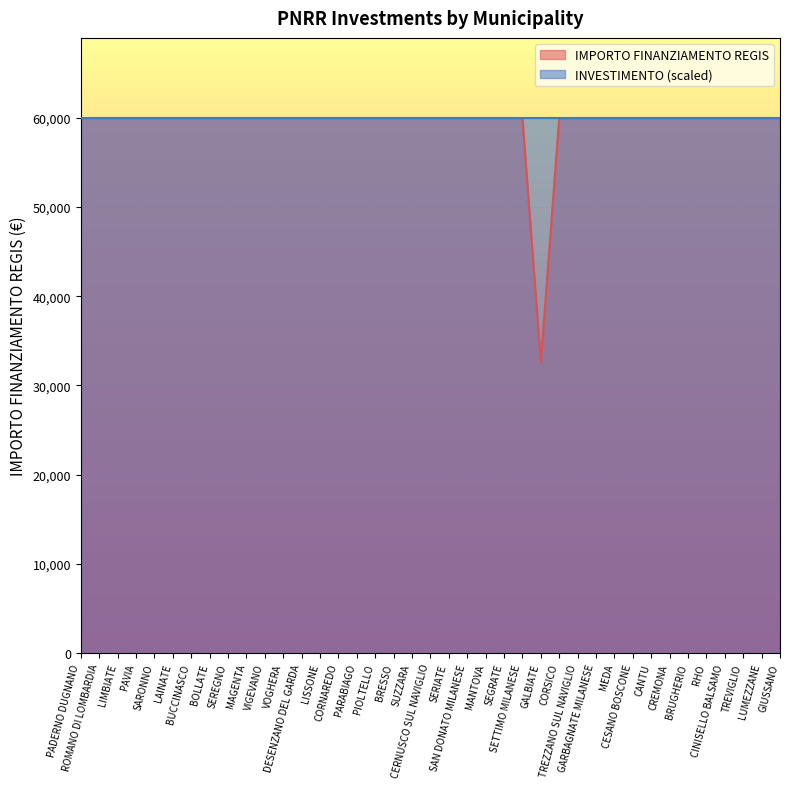

How many categories are shown in the chart?

39